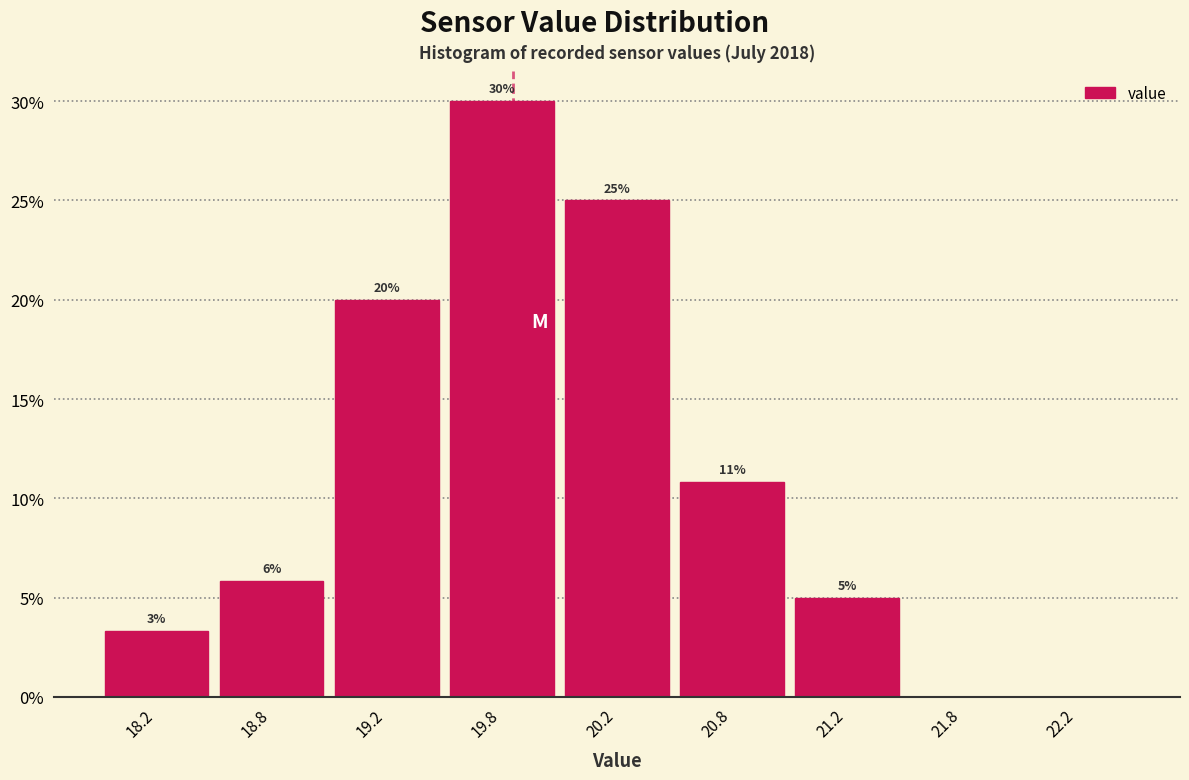

At which category does the chart reach its peak across all series?

19.8